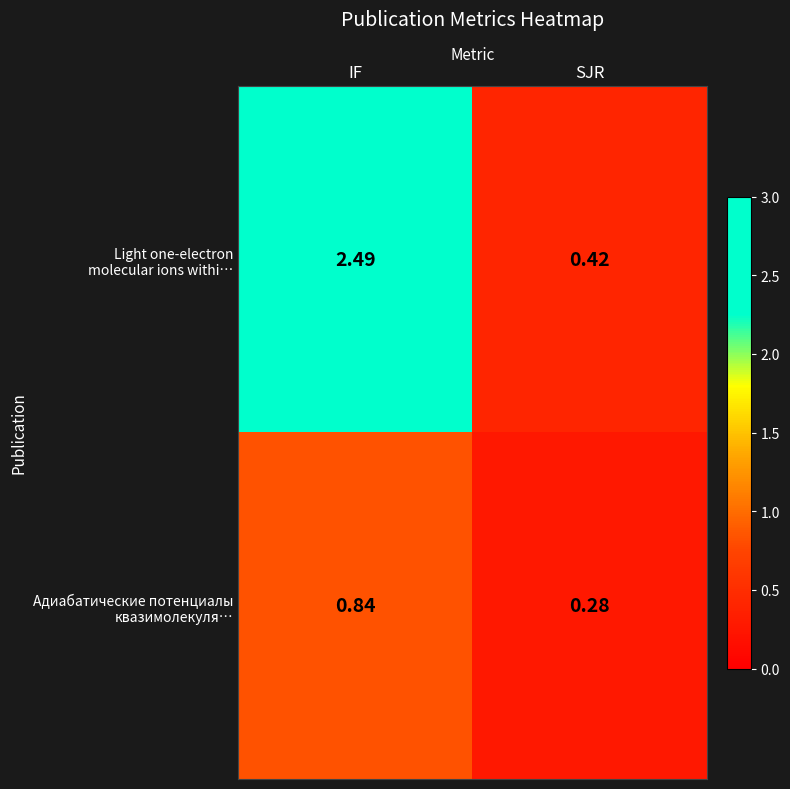

At which category is the sum across all series the highest?

IF